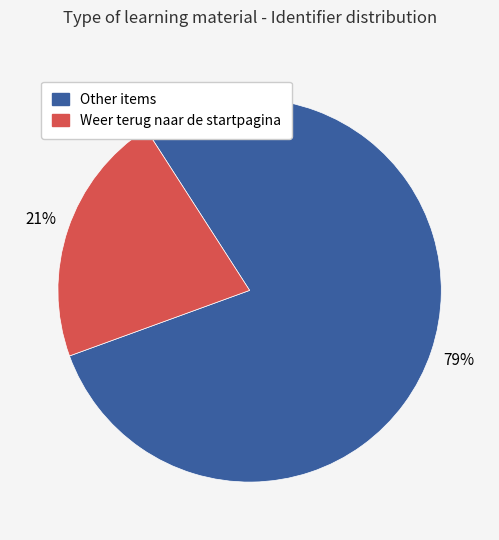

Does any single category account for the majority?

Yes